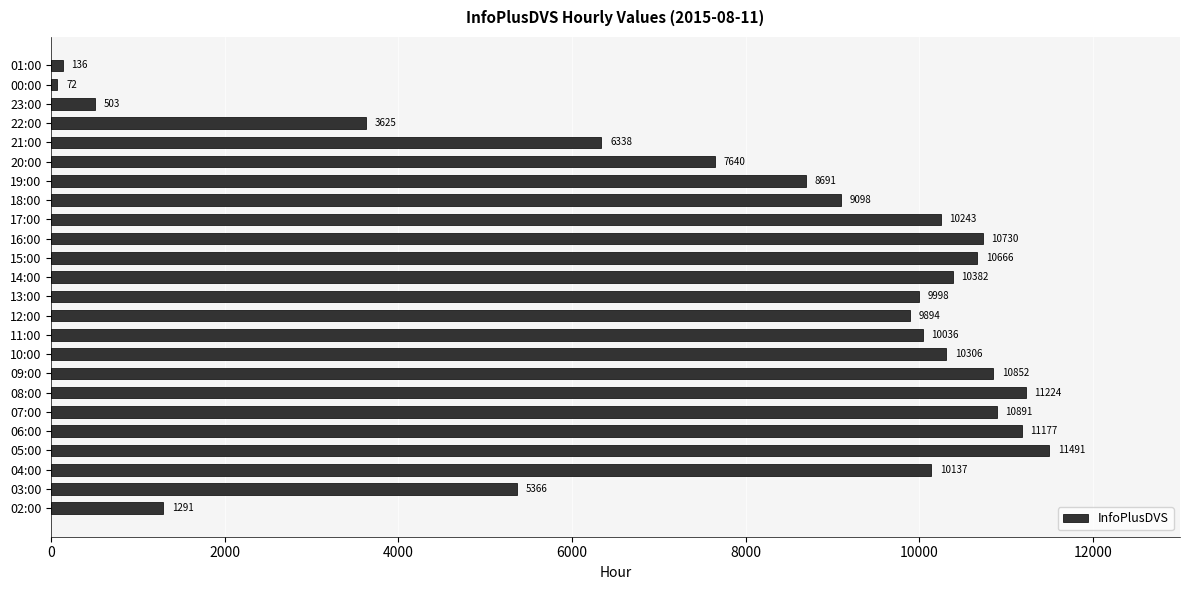

Rank the categories by value from highest to lowest.

05:00, 08:00, 06:00, 07:00, 09:00, 16:00, 15:00, 14:00, 10:00, 17:00, 04:00, 11:00, 13:00, 12:00, 18:00, 19:00, 20:00, 21:00, 03:00, 22:00, 02:00, 23:00, 01:00, 00:00